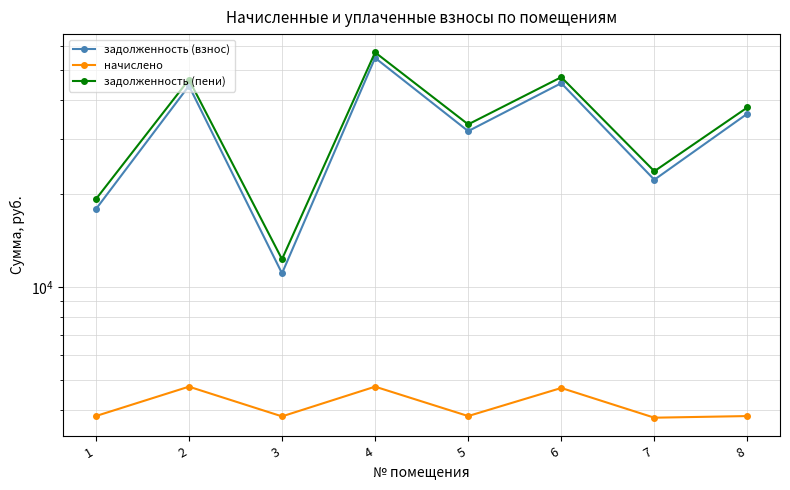

The value of начислено at 8 is 849.8. True or false?

False